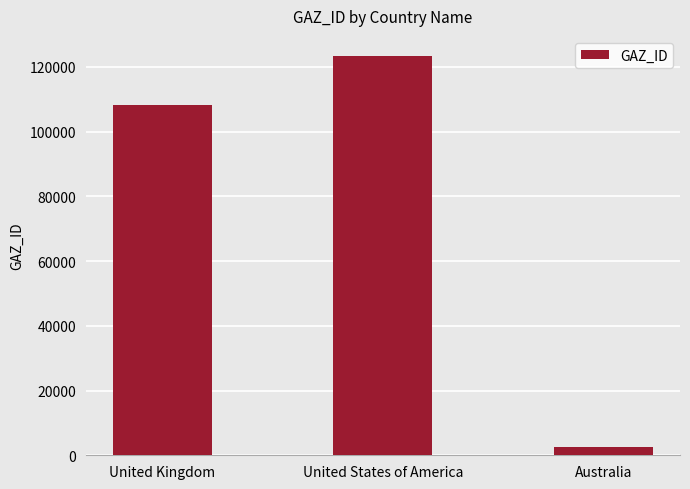

The chart shows a value of 123429 at United States of America. True or false?

True